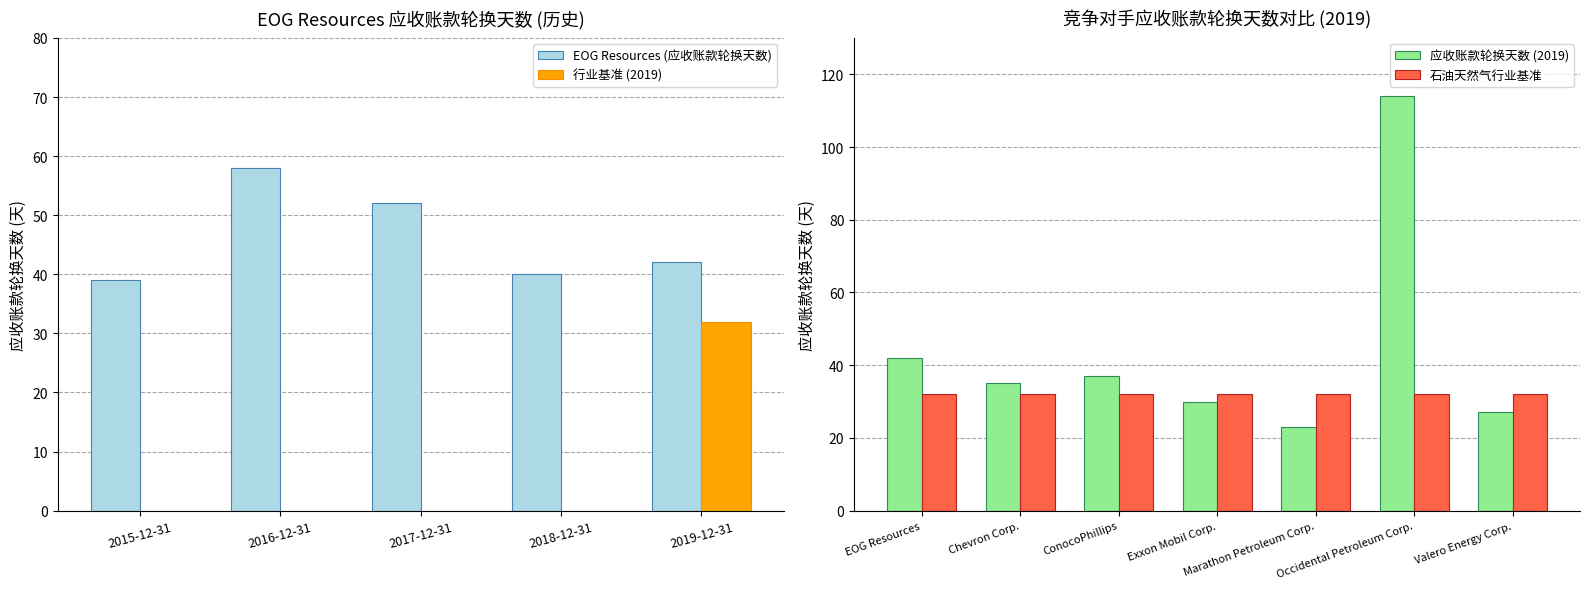

Are the bars horizontal?

No